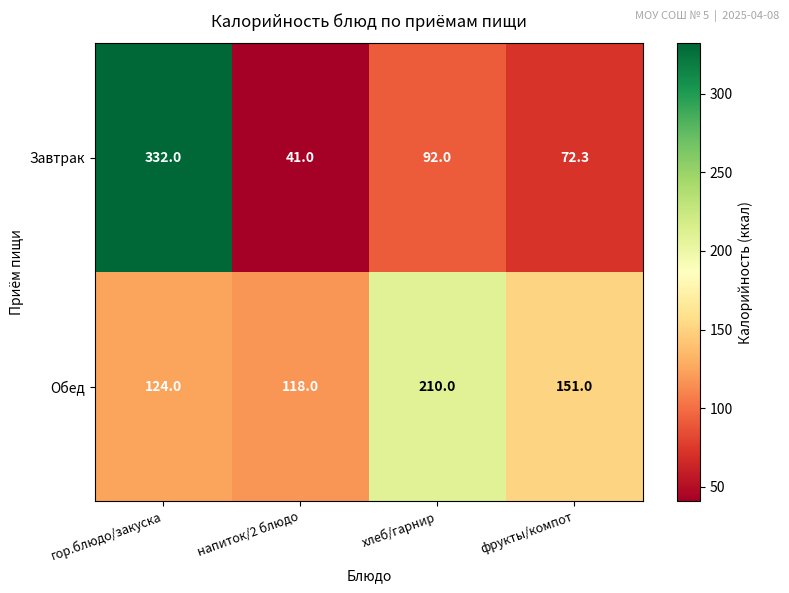

Reading left to right, extract all data points from this chart.

Завтрак: 332.0	41.0	92.0	72.3
Обед: 124.0	118.0	210.0	151.0